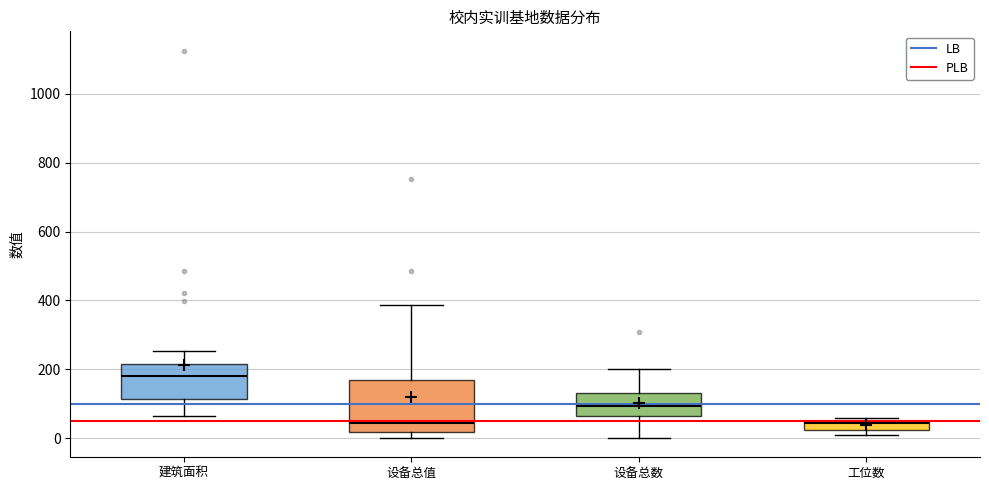

Where is the upper edge of the box for 建筑面积 on the y-axis? The values are not printed on the chart, so give them approximately, as read against the axis.

220